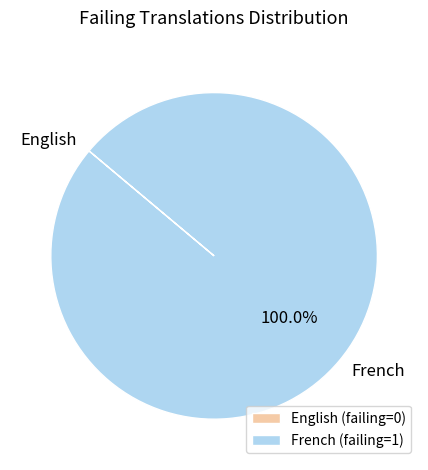

Is French the majority of the pie?

Yes